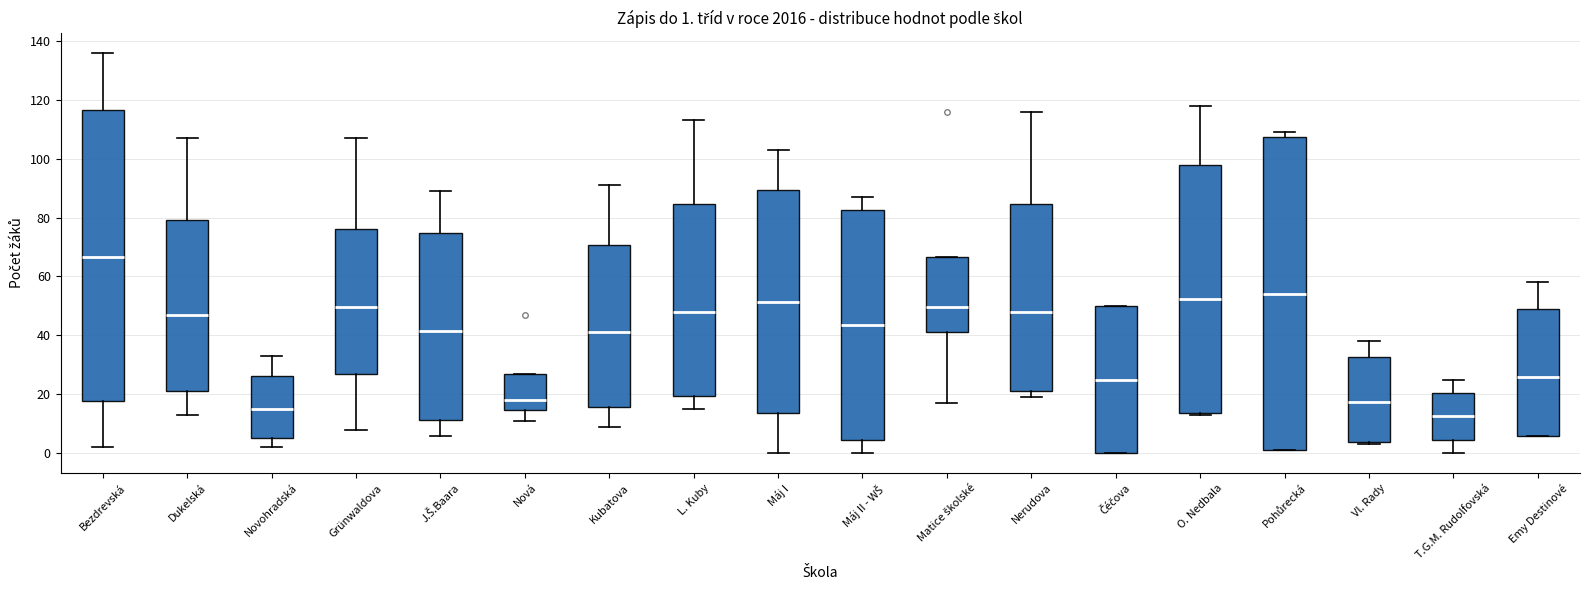

Which box is the tallest, from its lower edge to its upper edge?

Pohůrecká